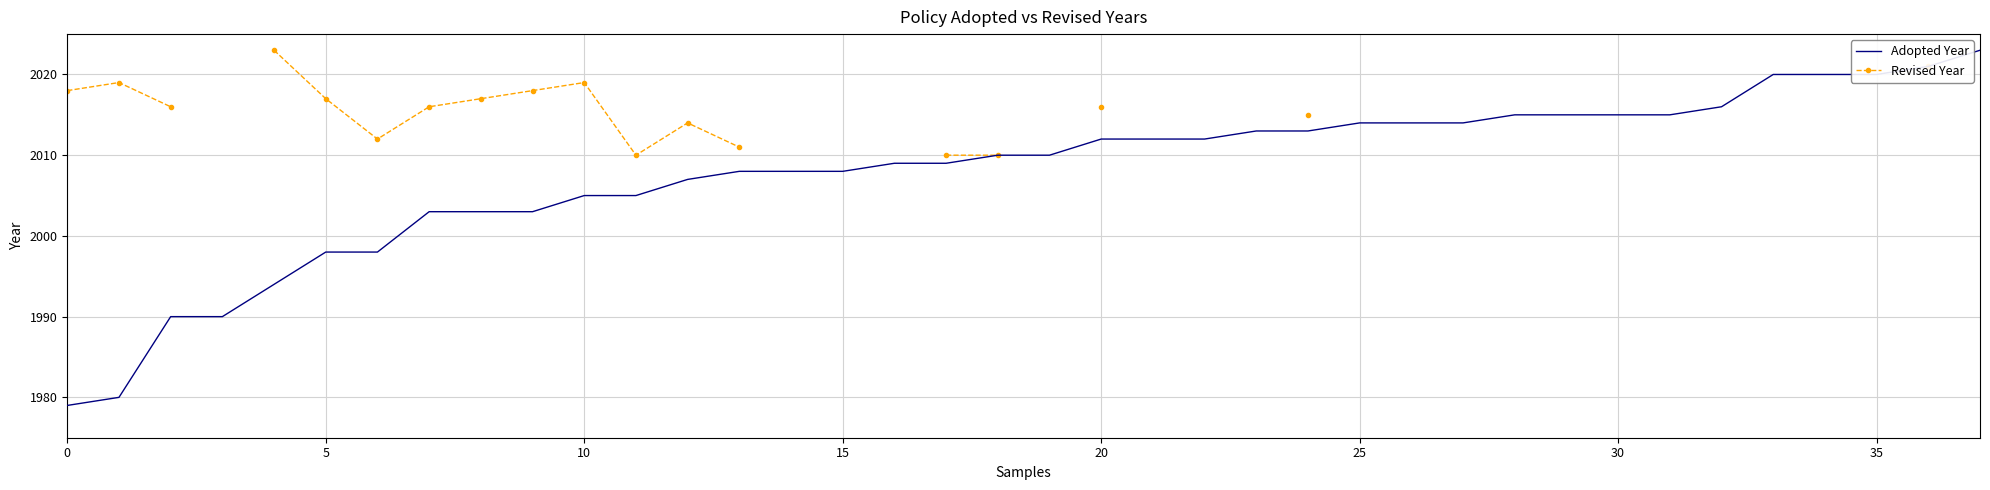

At which label does Adopted Year reach its peak?

37